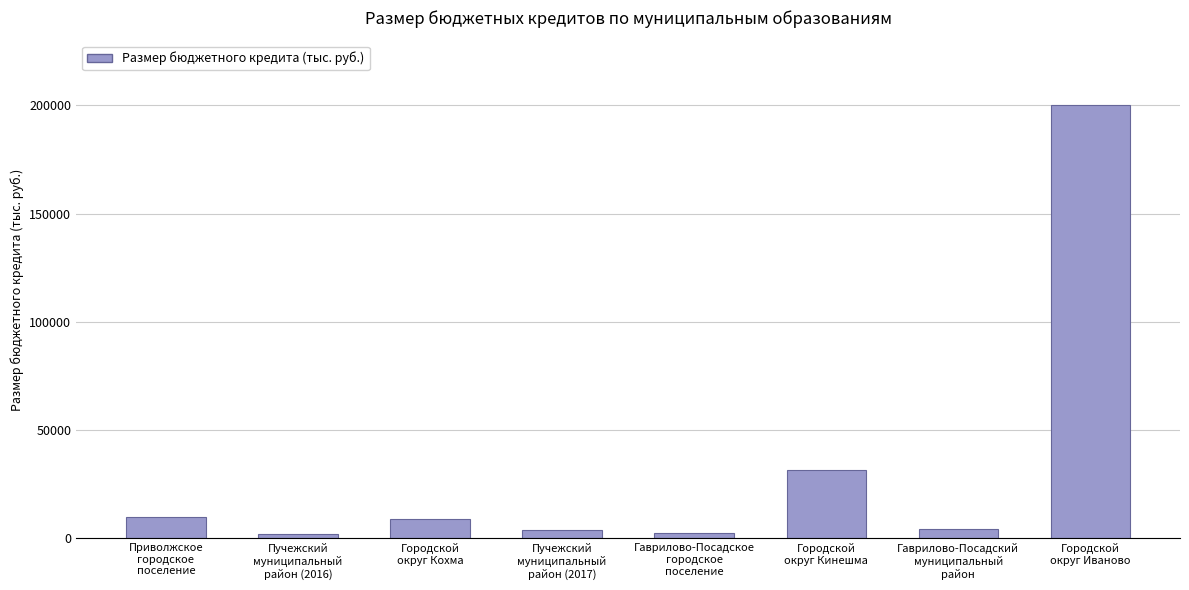

Count the number of categories in the chart.

8